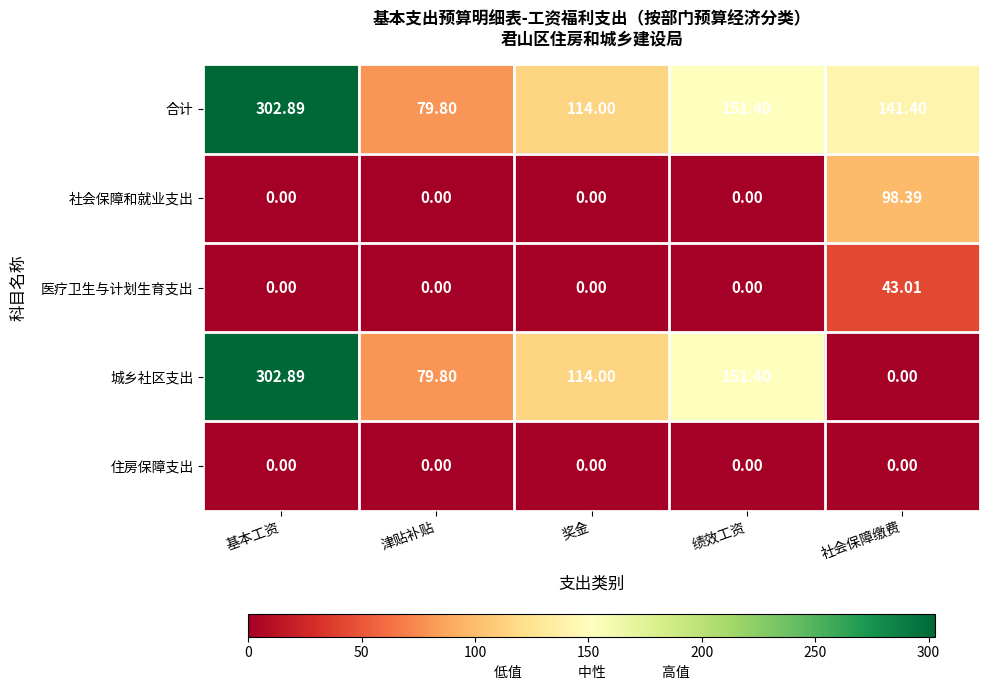

Which series has the largest range (max minus min)?

城乡社区支出